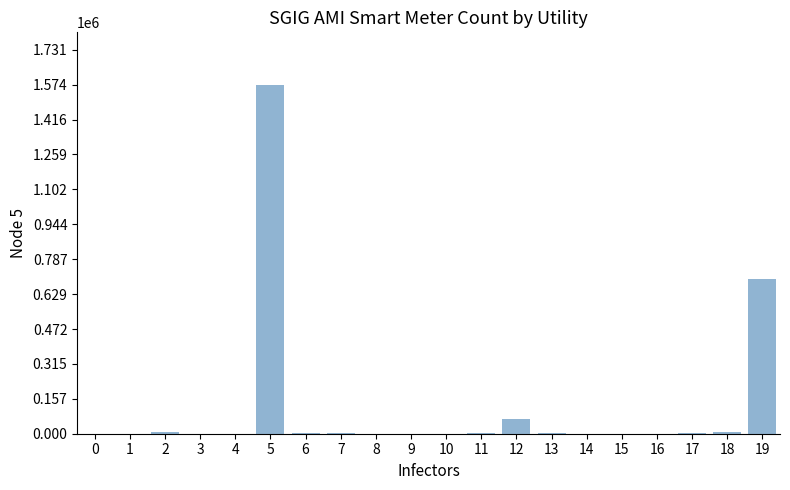

At which label is the value closest to 786855?

19